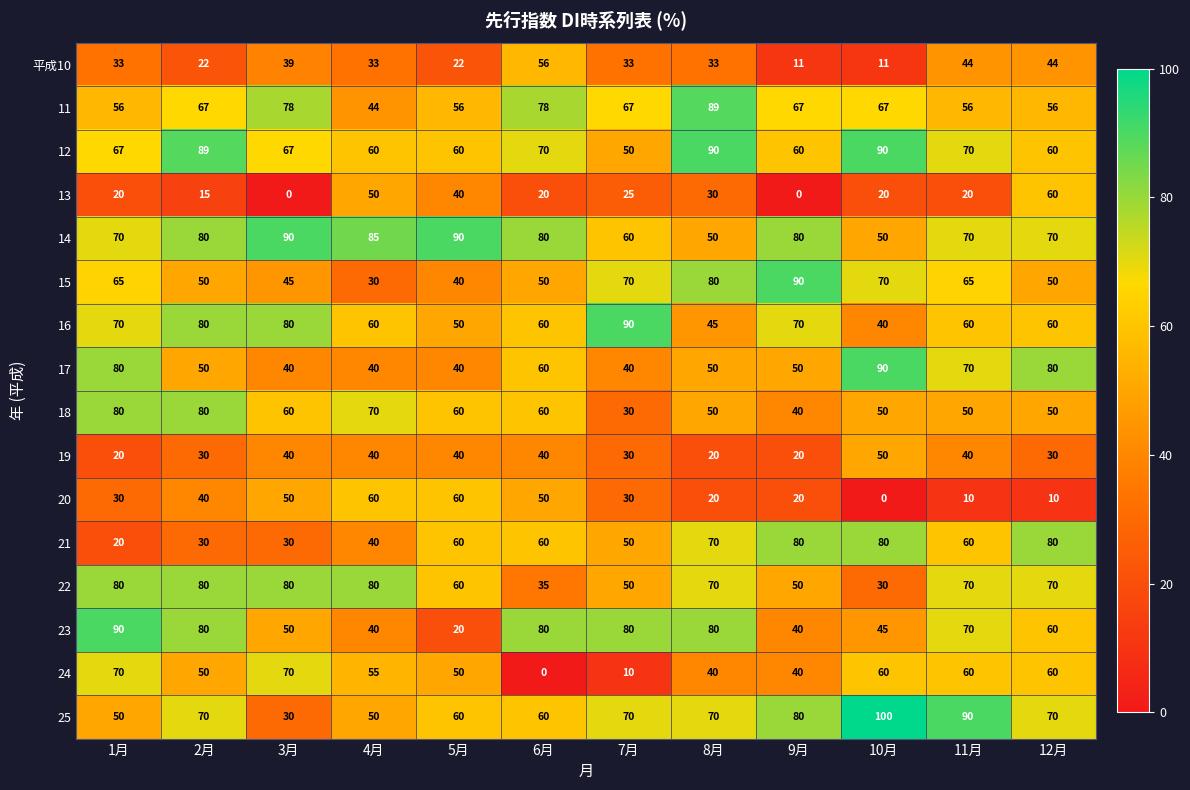

What is the spread (max minus min) of values at 9月?

90